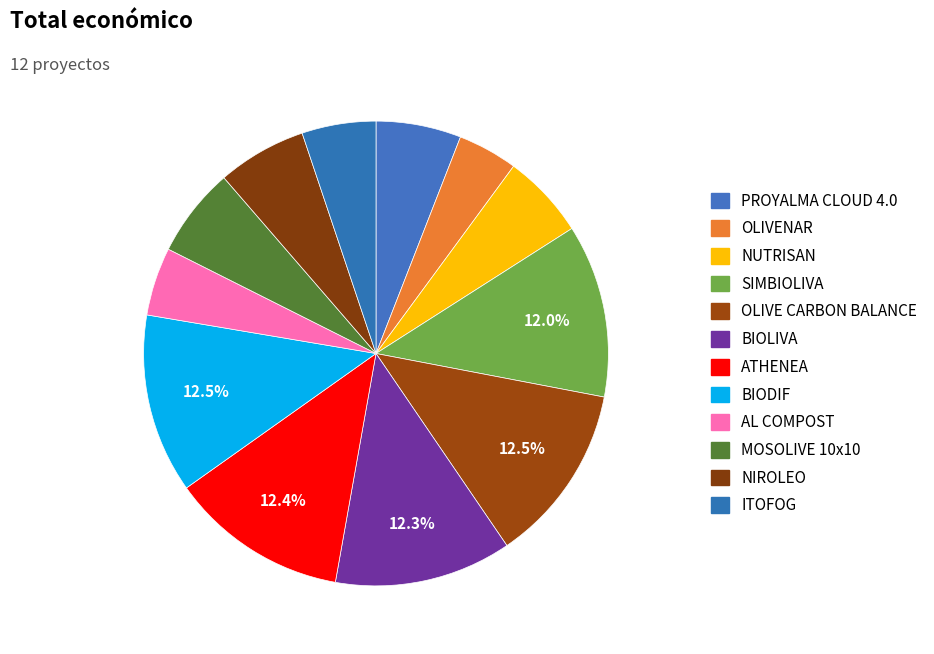

How many segments does this pie chart have?

12